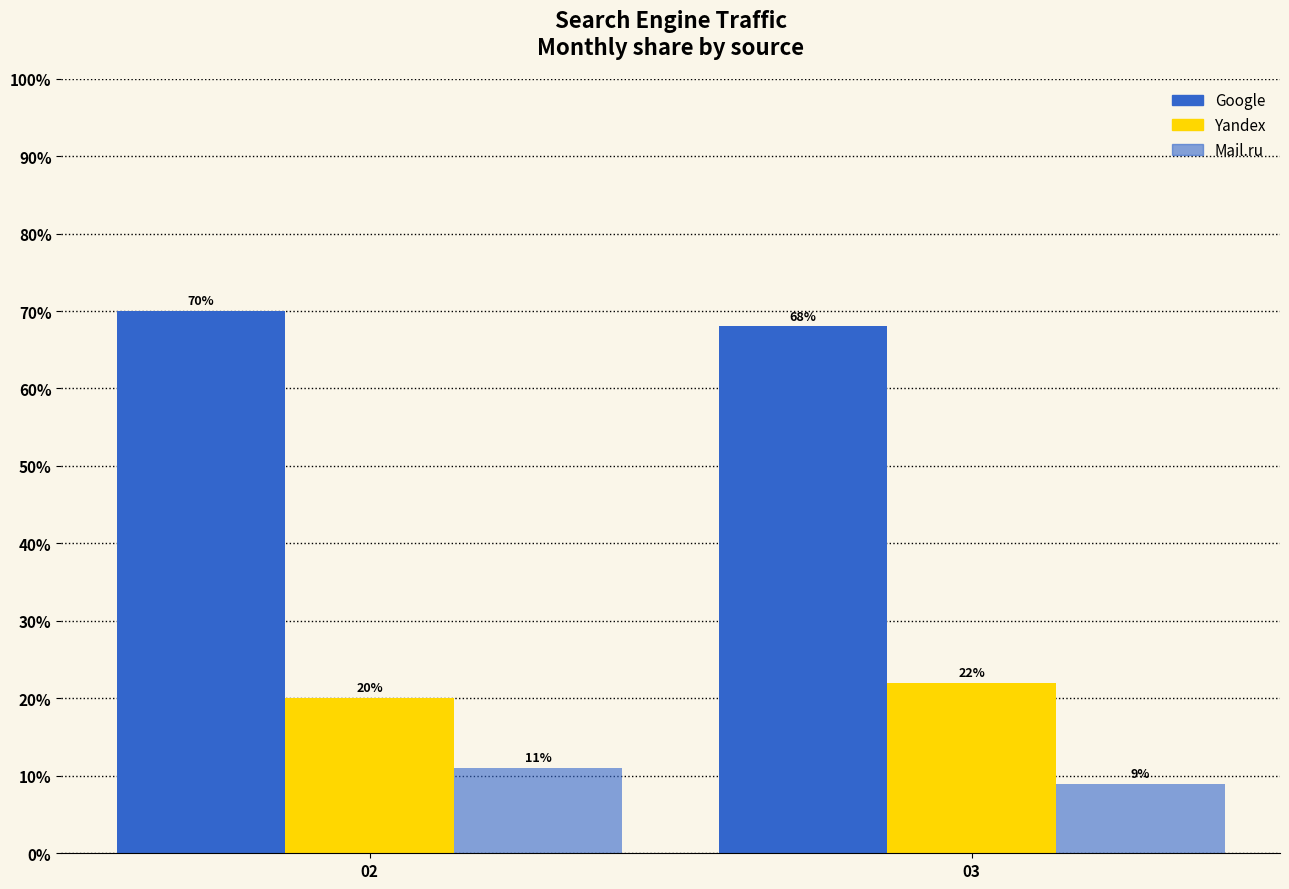

How many groups of bars are there?

2